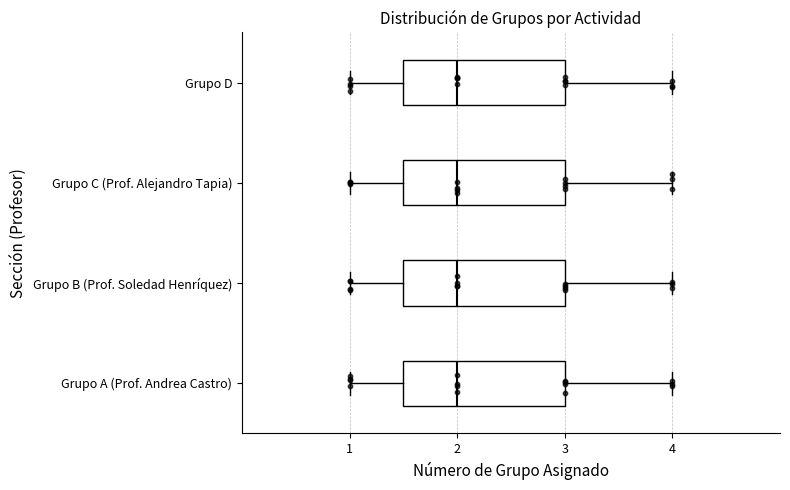

Reading bottom to top, transcribe this box plot: for each box, give where its median line is, the range the box spans, and where its two whiskers end, as read against the x-axis. The values are not printed on the chart, so give them approximately, as read against the axis.

Grupo A (Prof. Andrea Castro): median 2.0, box 1.5 to 3.0, whiskers 1.0 to 4.0
Grupo B (Prof. Soledad Henríquez): median 2.0, box 1.5 to 3.0, whiskers 1.0 to 4.0
Grupo C (Prof. Alejandro Tapia): median 2.0, box 1.5 to 3.0, whiskers 1.0 to 4.0
Grupo D: median 2.0, box 1.5 to 3.0, whiskers 1.0 to 4.0